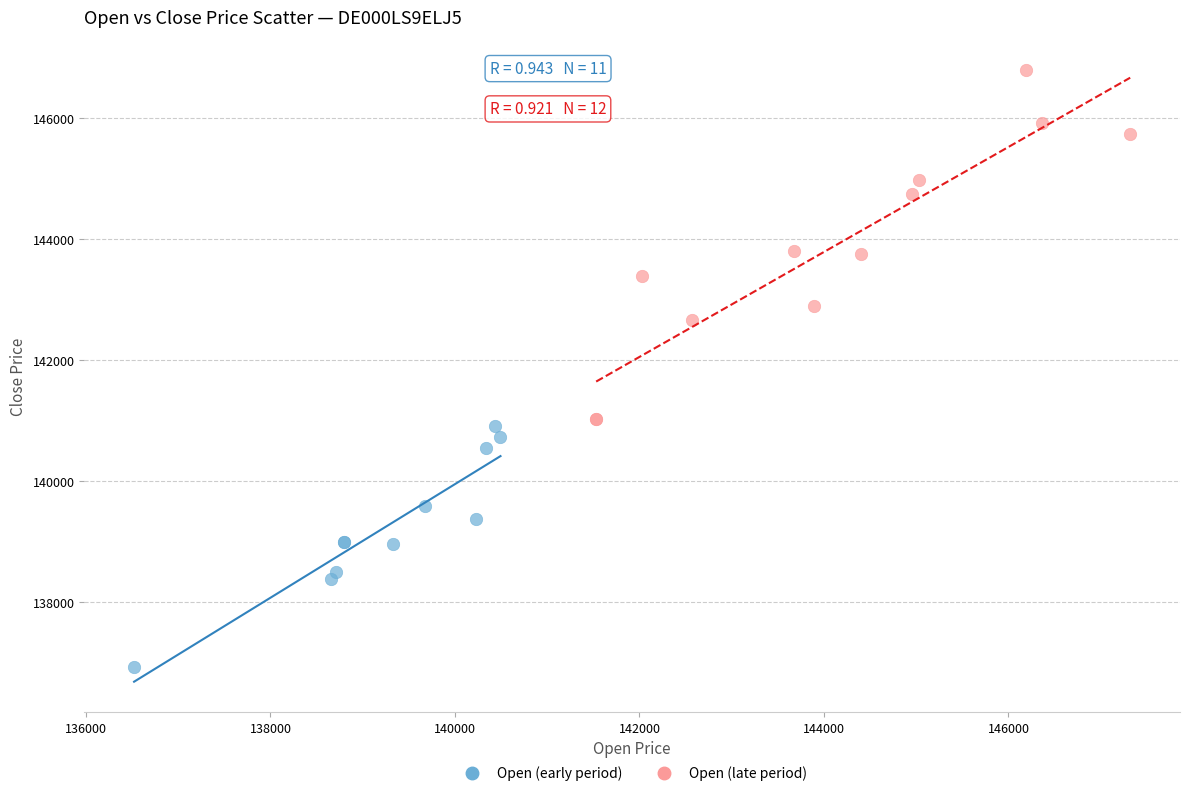

What are all the series names shown in the legend?

Open (early period), Open (late period)